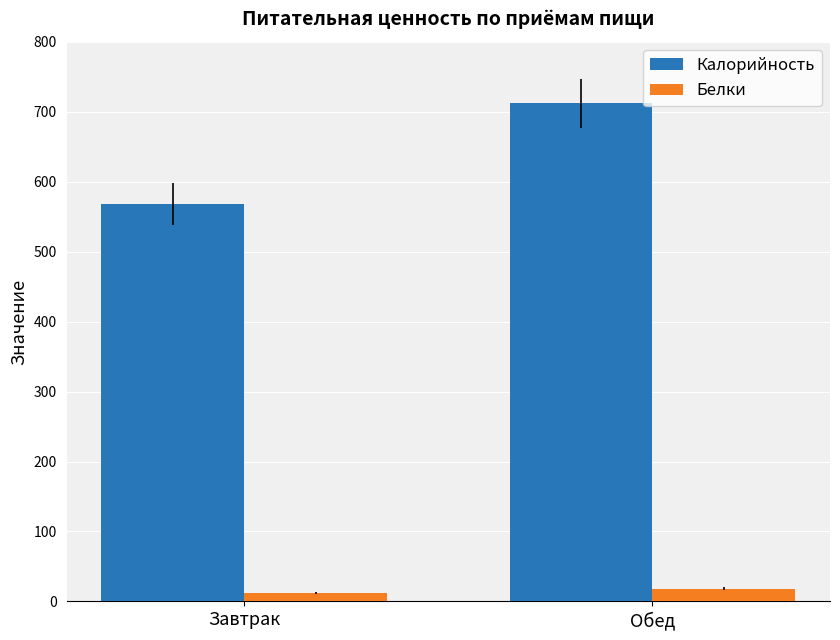

Between Завтрак and Обед, which series saw the biggest shift?

Калорийность